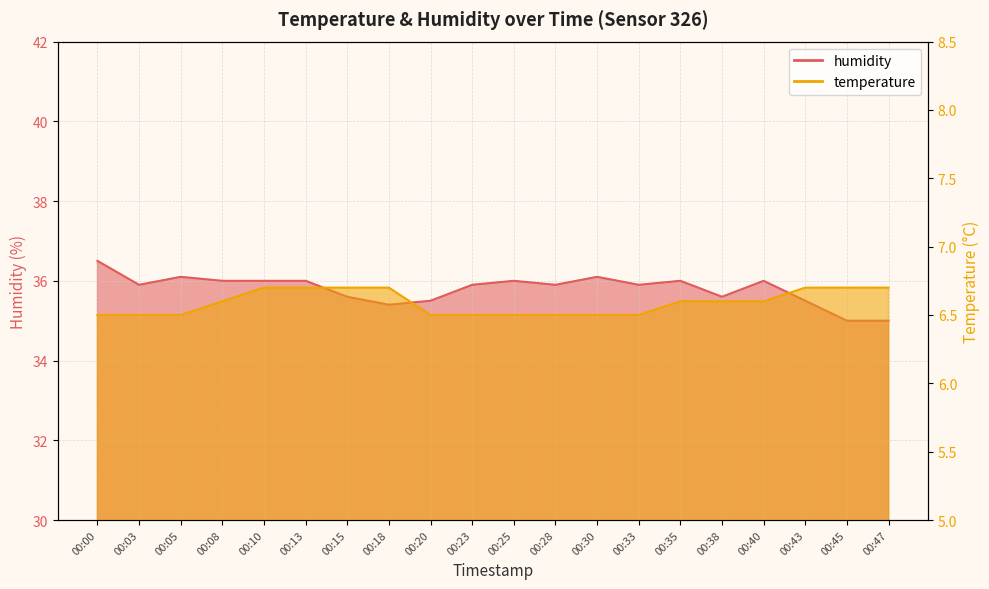

What is the sum of all temperature values?

131.8